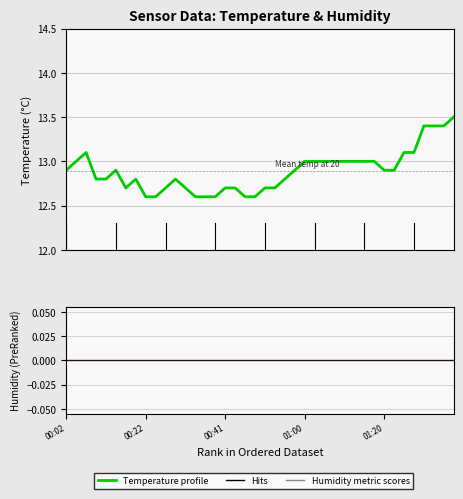

At which label does Humidity metric reach its peak?

00:02